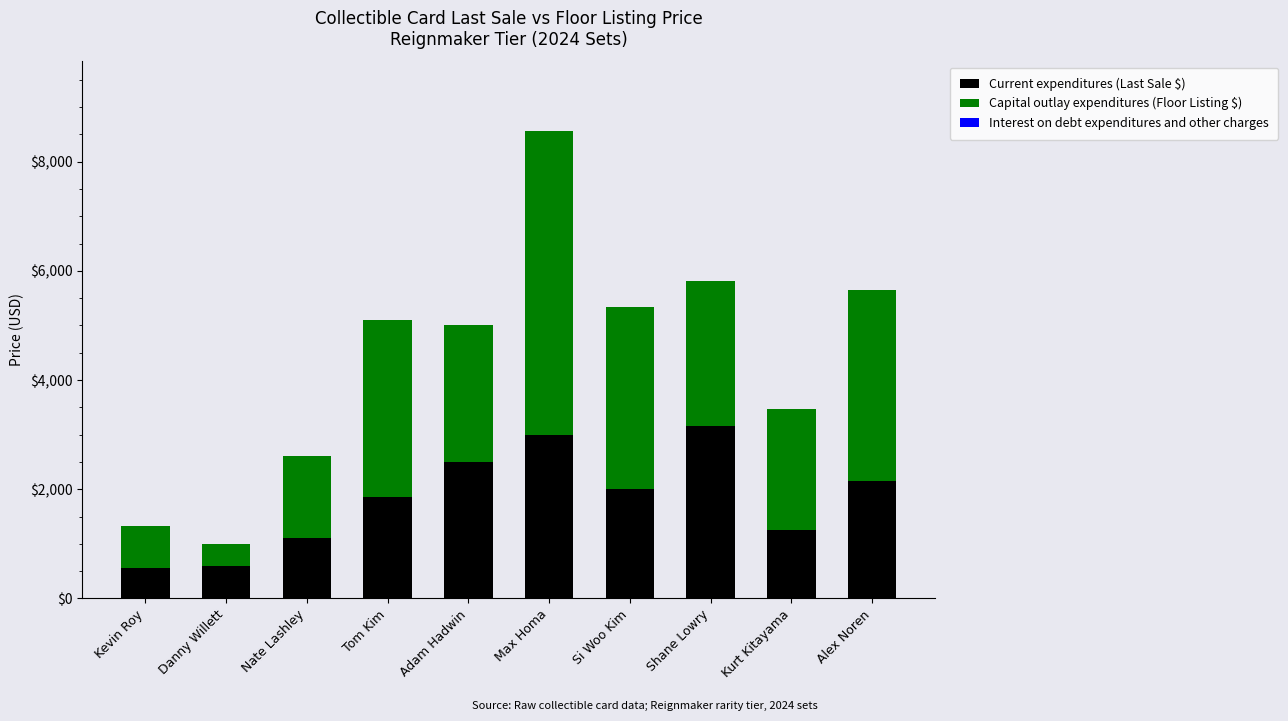

Are the bars horizontal?

No